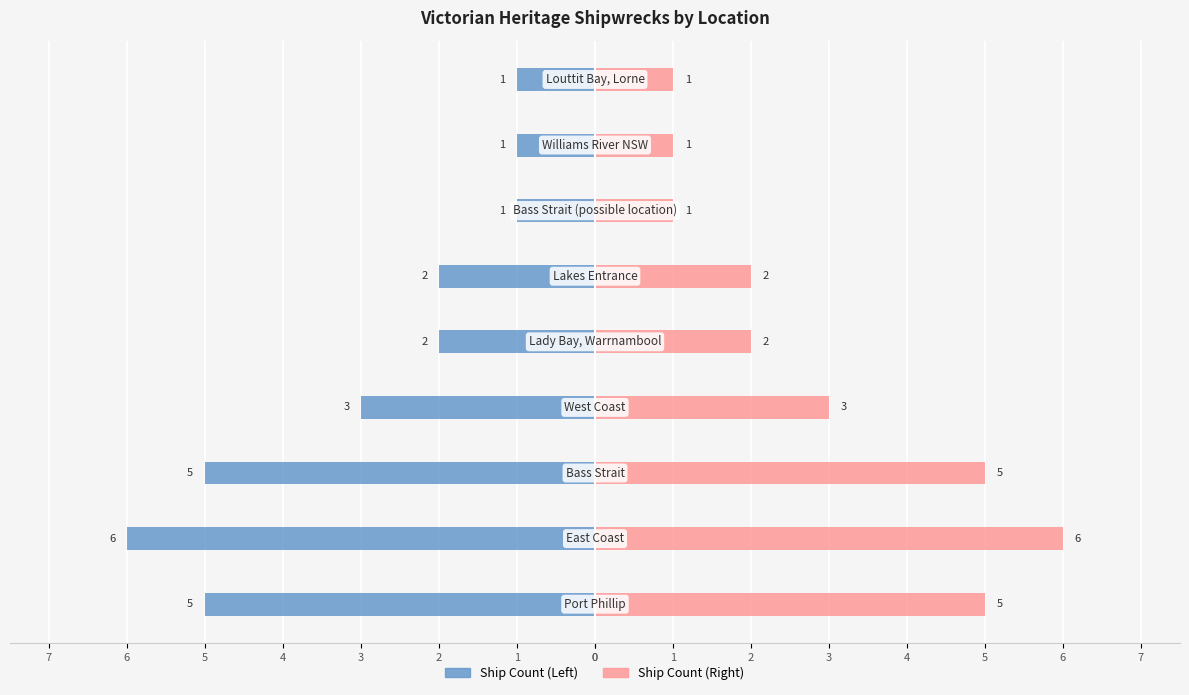

What is the difference between the maximum and second lowest values in the Ship Count (Right) series?

5